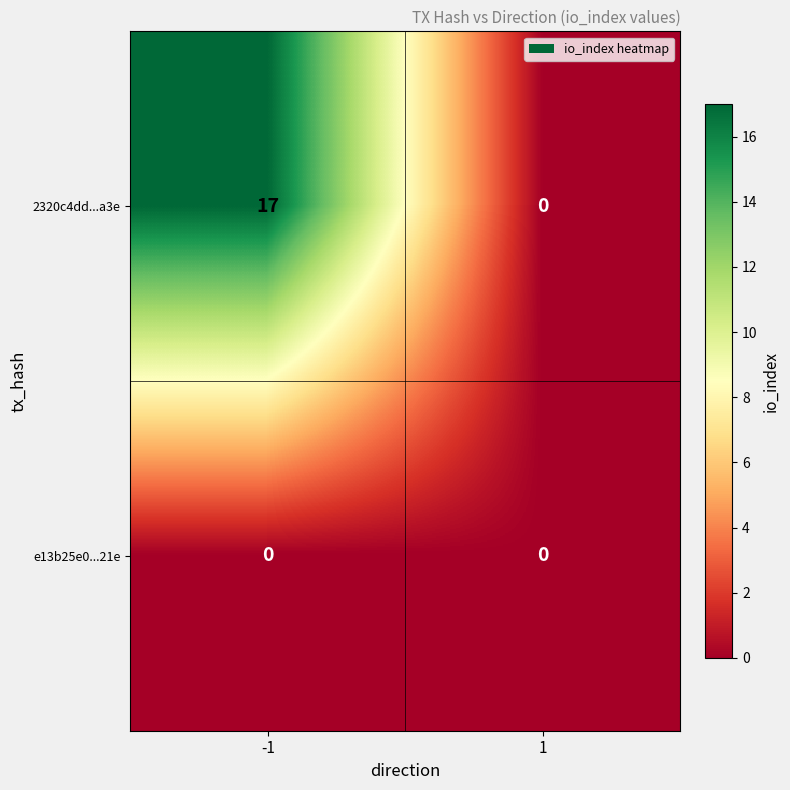

What is the greatest value displayed?

17